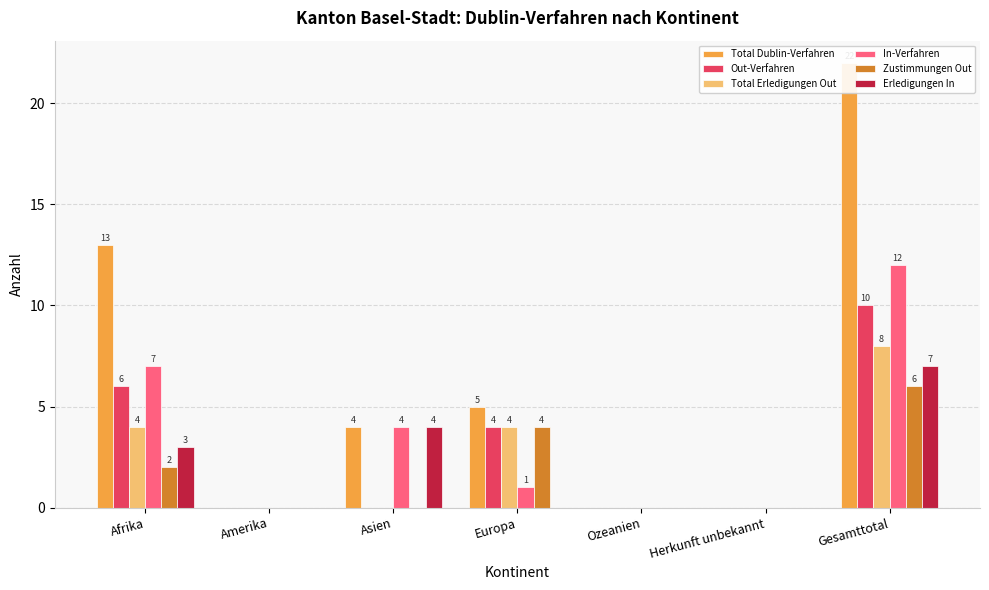

At which label does Erledigungen In reach its minimum?

Amerika